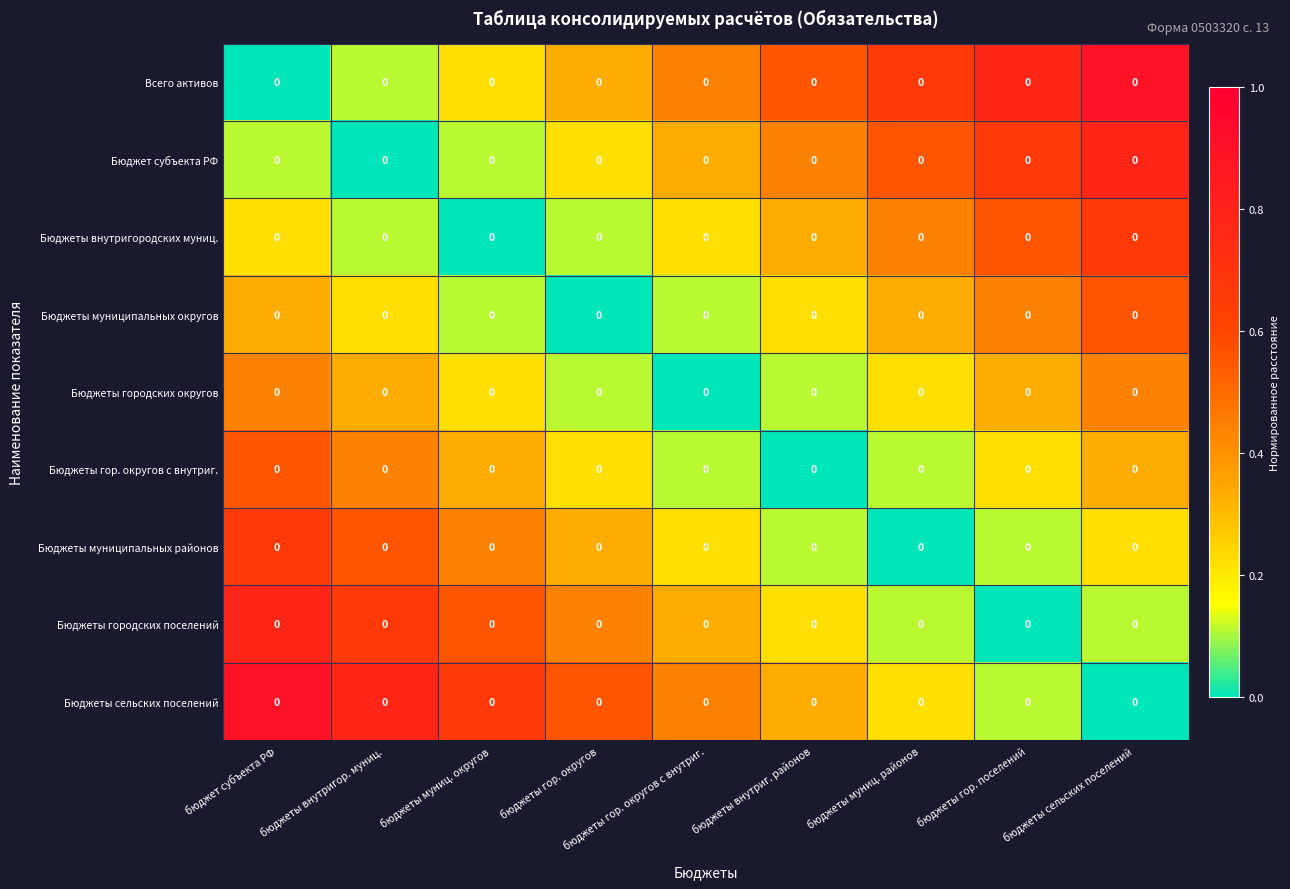

Between бюджеты гор. округов and бюджеты сельских поселений, which series saw the biggest shift?

Всего активов